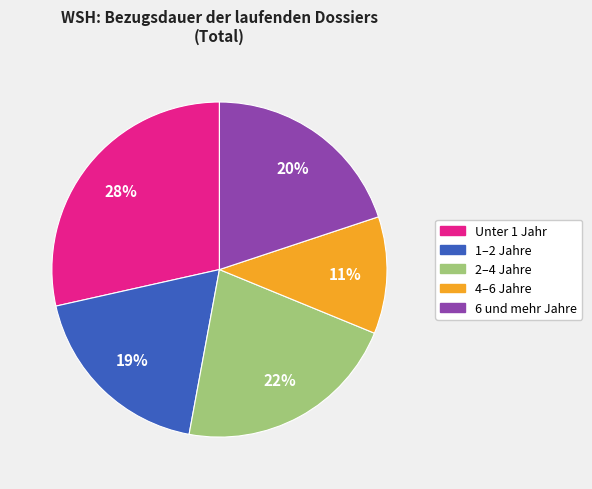

To the nearest percent, what is the difference between the largest and smallest slice percentages?

17%